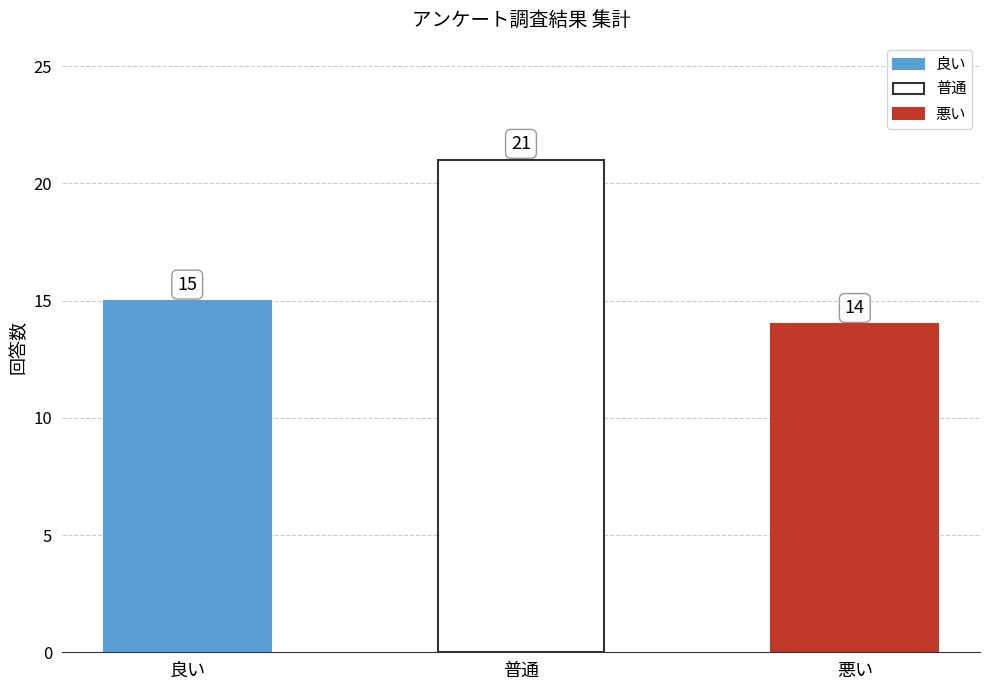

The chart shows a value of 15 at 良い. True or false?

True